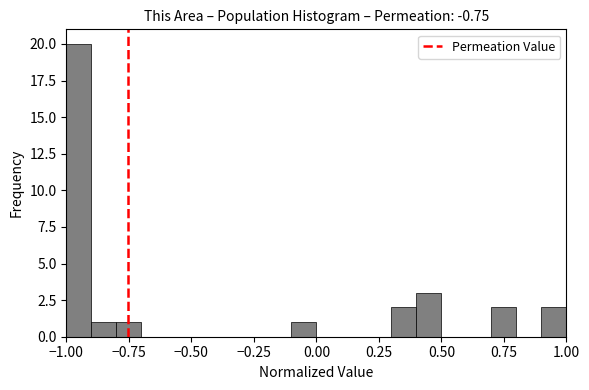

Read against the x-axis, roughly where is the centre of the tallest bar?

-0.95